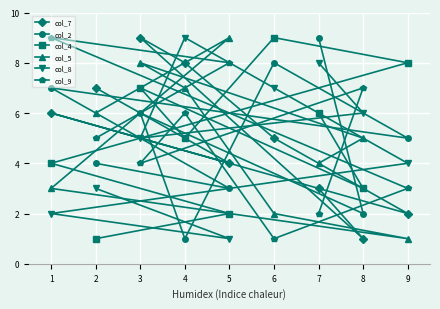

At which label is col_8 closest to 5?

3